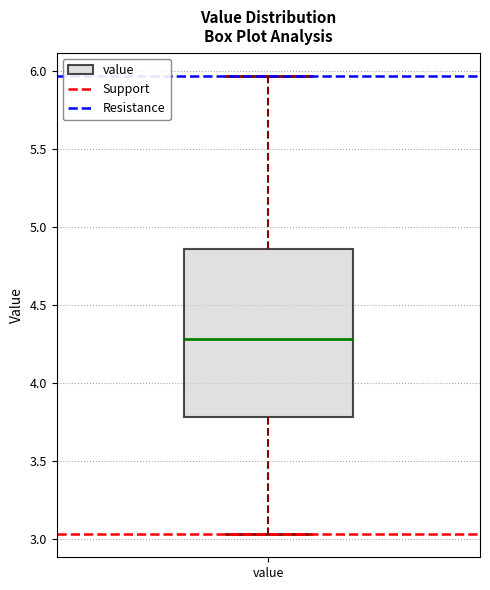

Read this box plot against the y-axis: the position of the median line, the range covered by the box, and the ends of both whiskers. The values are not printed on the chart, so give them approximately, as read against the axis.

median 4.30, box 3.80 to 4.85, whiskers 3.05 to 5.95